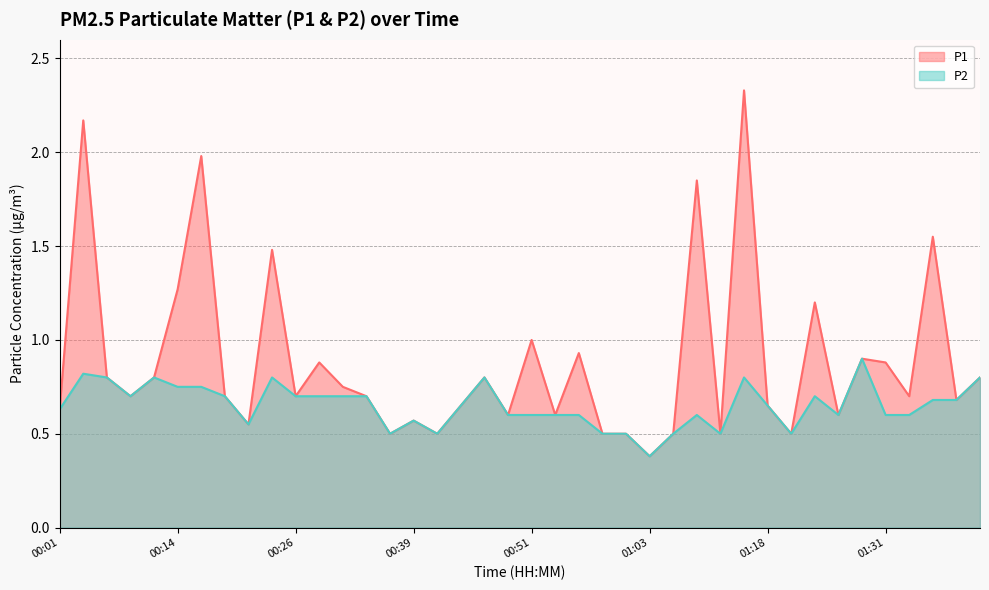

What is the smallest value displayed?

0.4